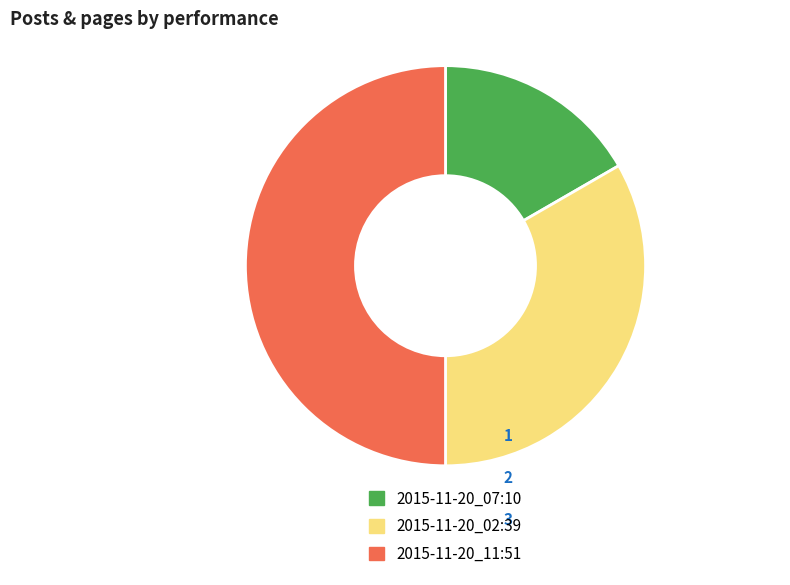

Rank the categories by value from highest to lowest.

2015-11-20_11:51, 2015-11-20_02:39, 2015-11-20_07:10